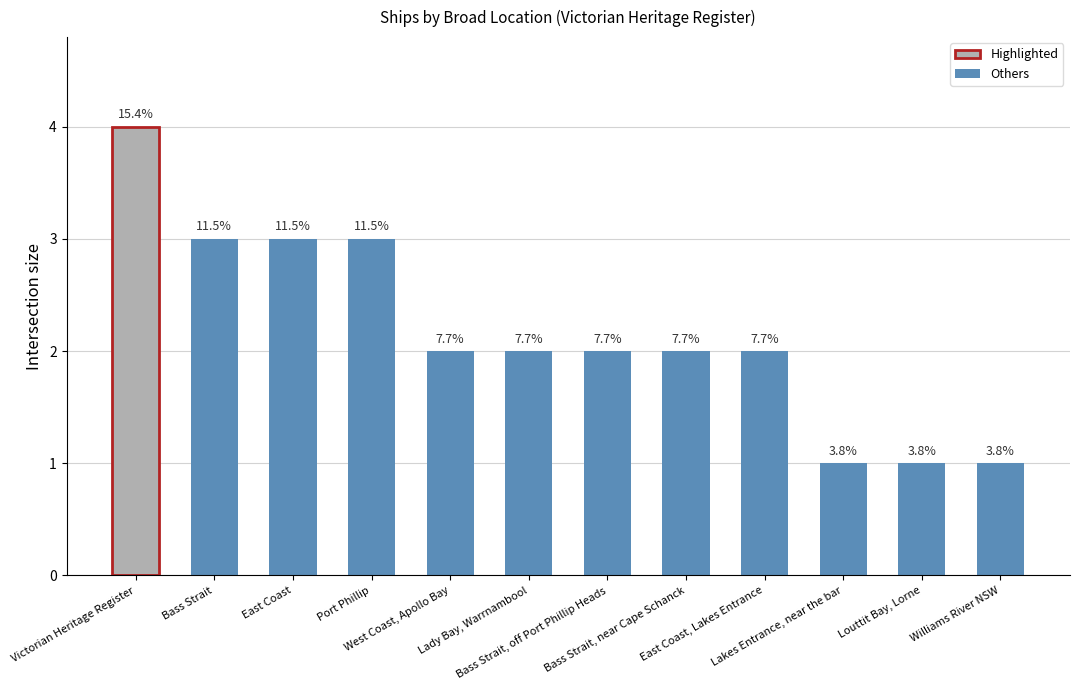

Are the bars horizontal?

No